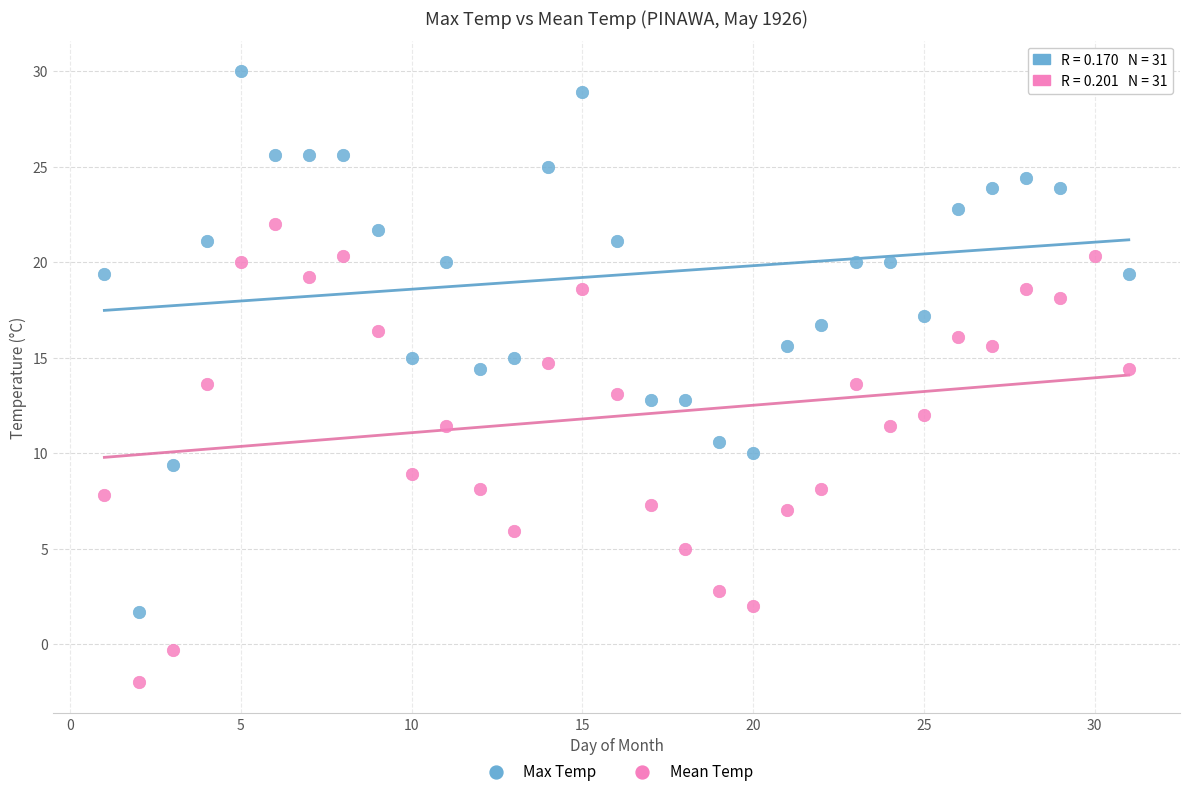

What are all the series names shown in the legend?

Max Temp, Mean Temp